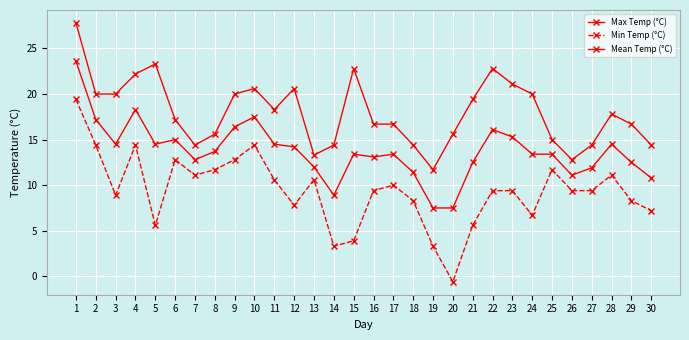

How many lines are shown in the chart?

3